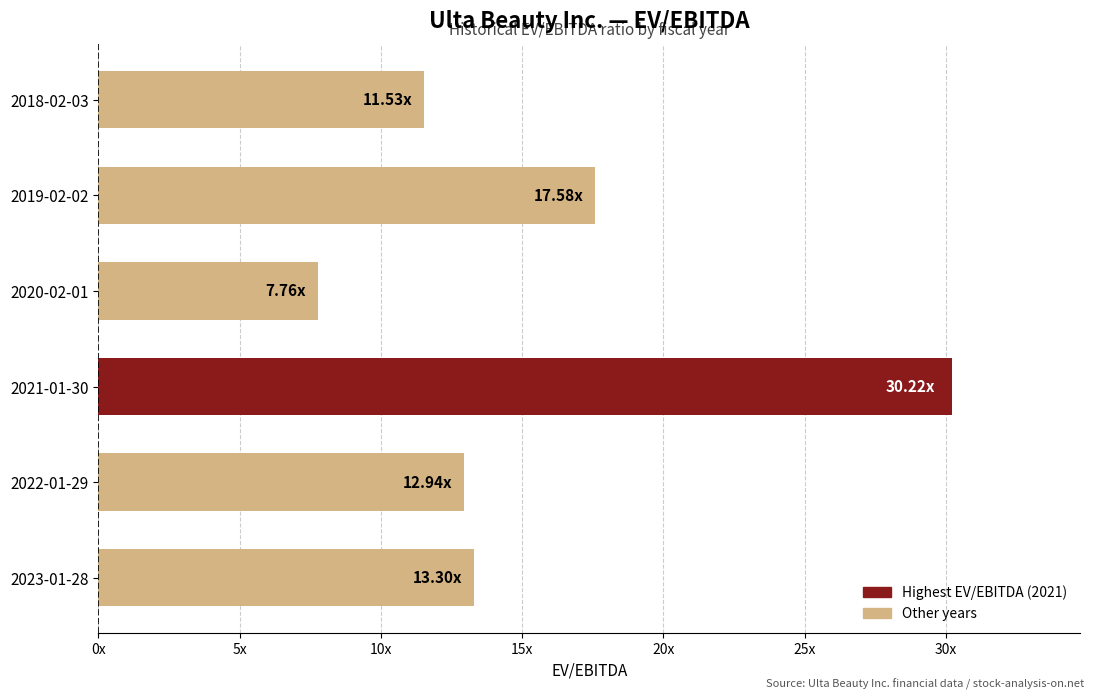

Which label corresponds to the smallest value in the chart?

2020-02-01